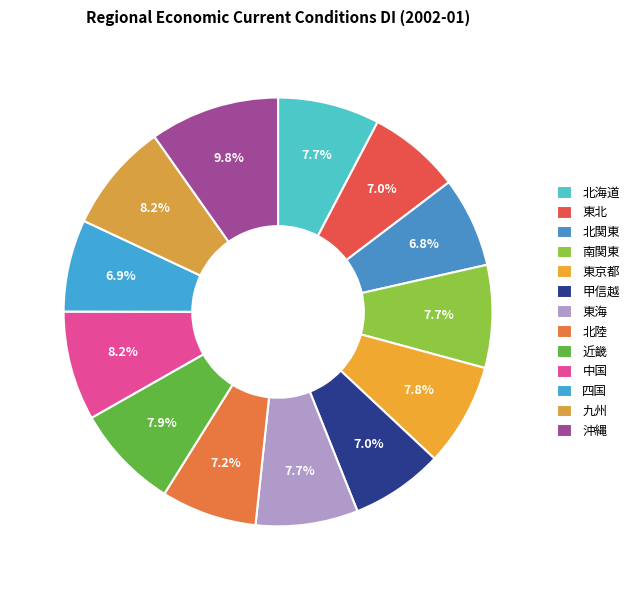

Approximately how many times larger is the value at 北海道 compared to 甲信越?

1.1